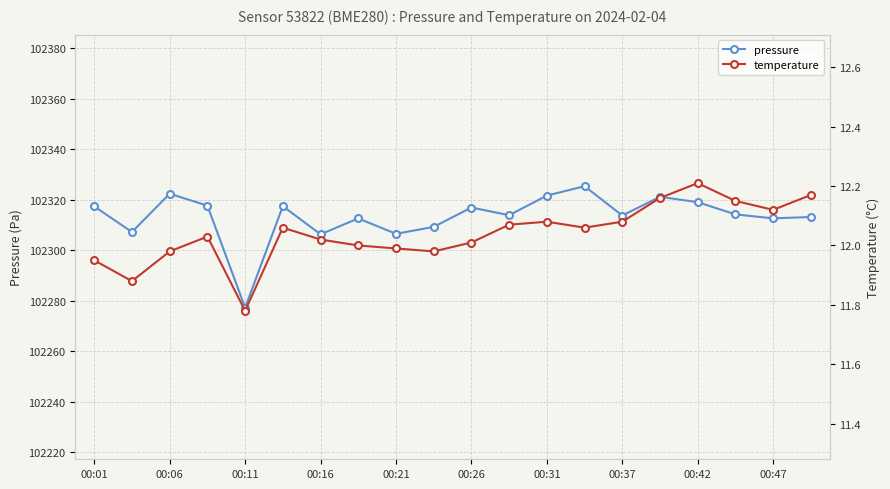

What is the highest value of the pressure series?

102325.4